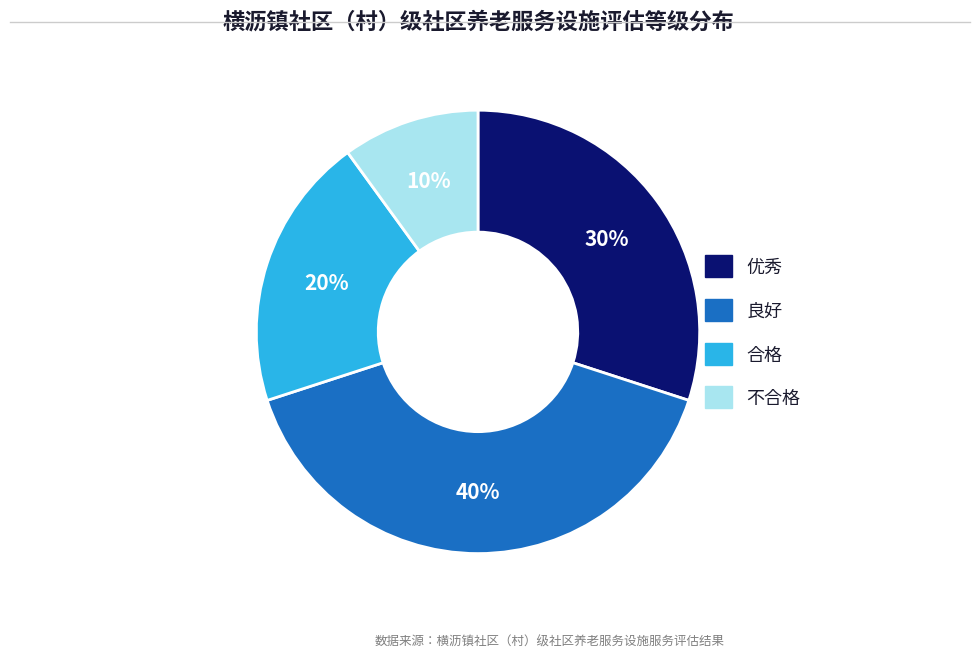

Which category has the smallest portion of the pie?

不合格